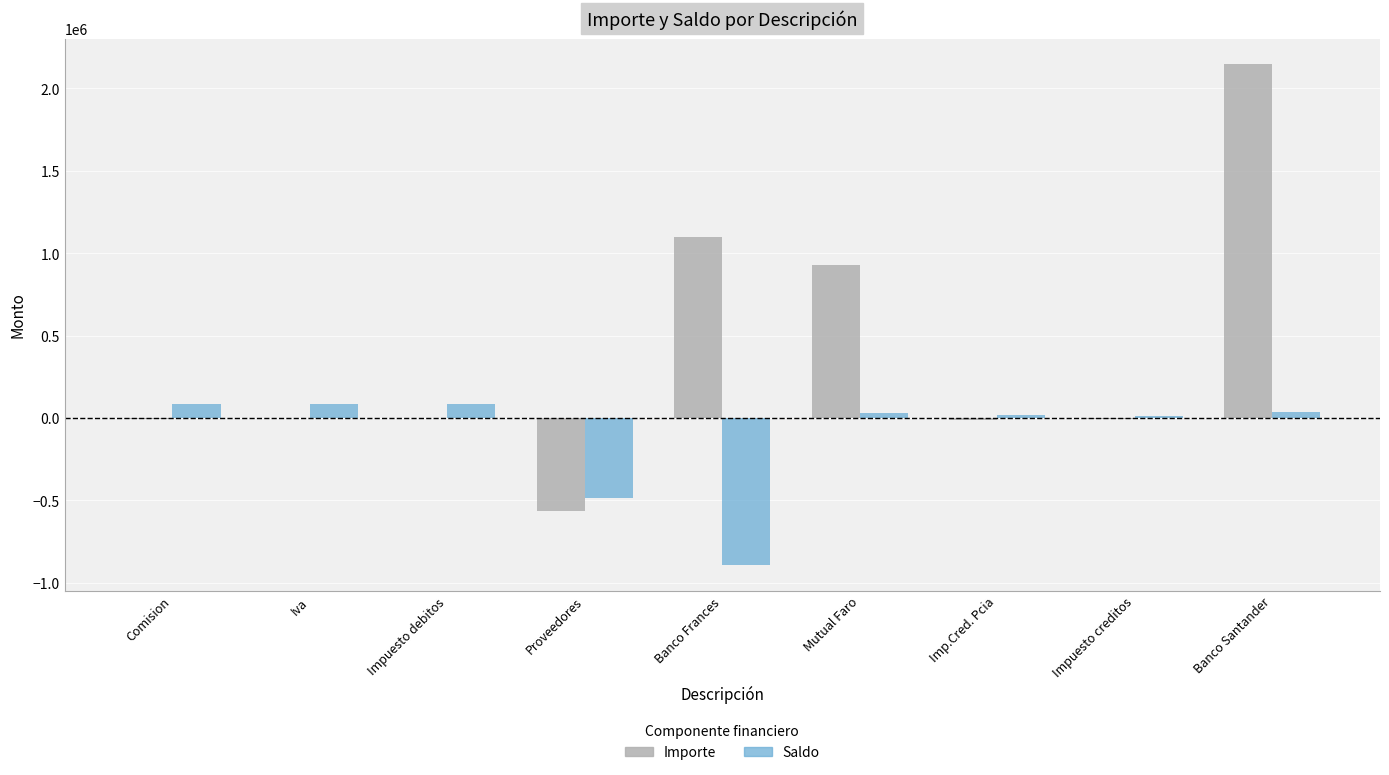

The Importe series shows -907.2 at Iva. True or false?

True